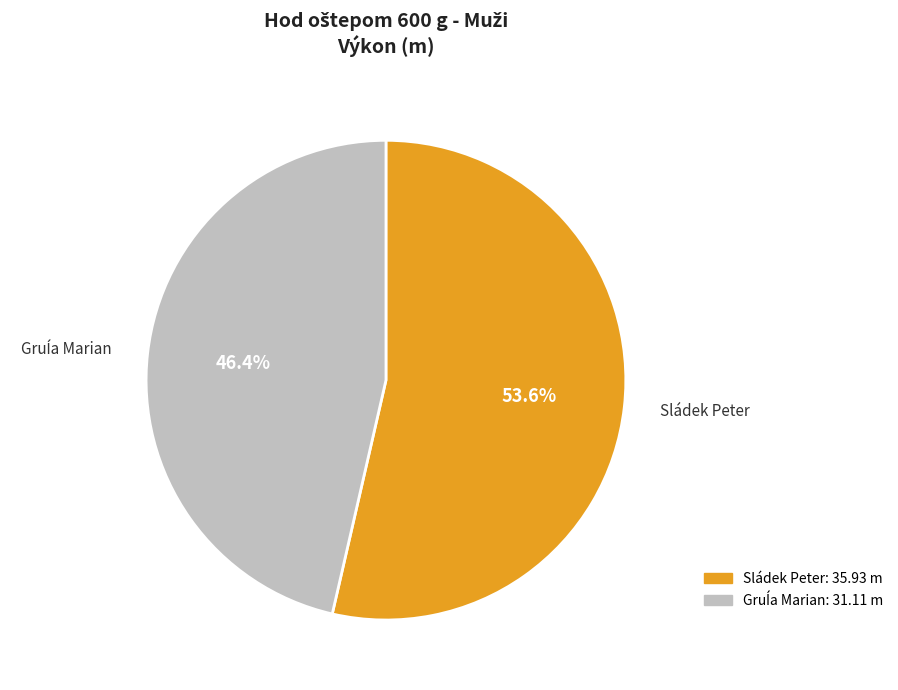

Which category has the biggest portion of the pie?

Sládek Peter